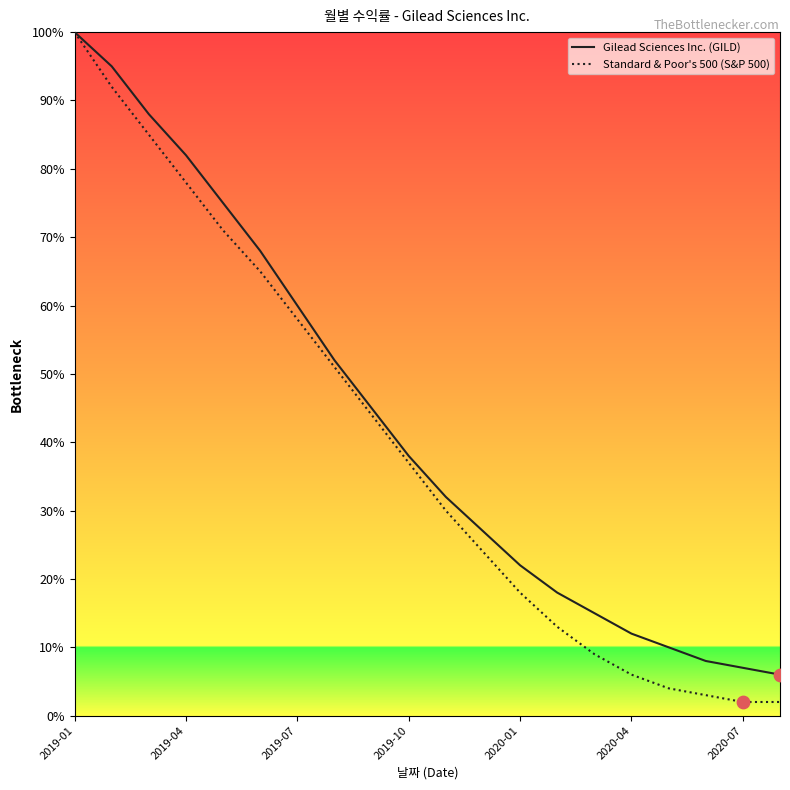

Which series has the widest spread of values?

Standard & Poor's 500 (S&P 500)